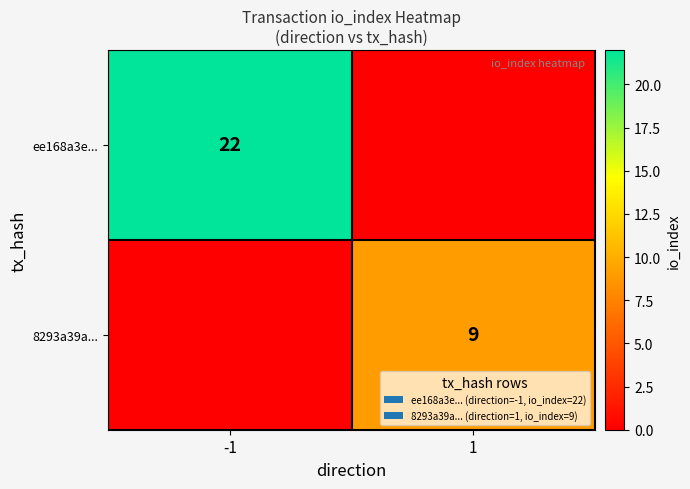

What is the total value across all series at -1?

22